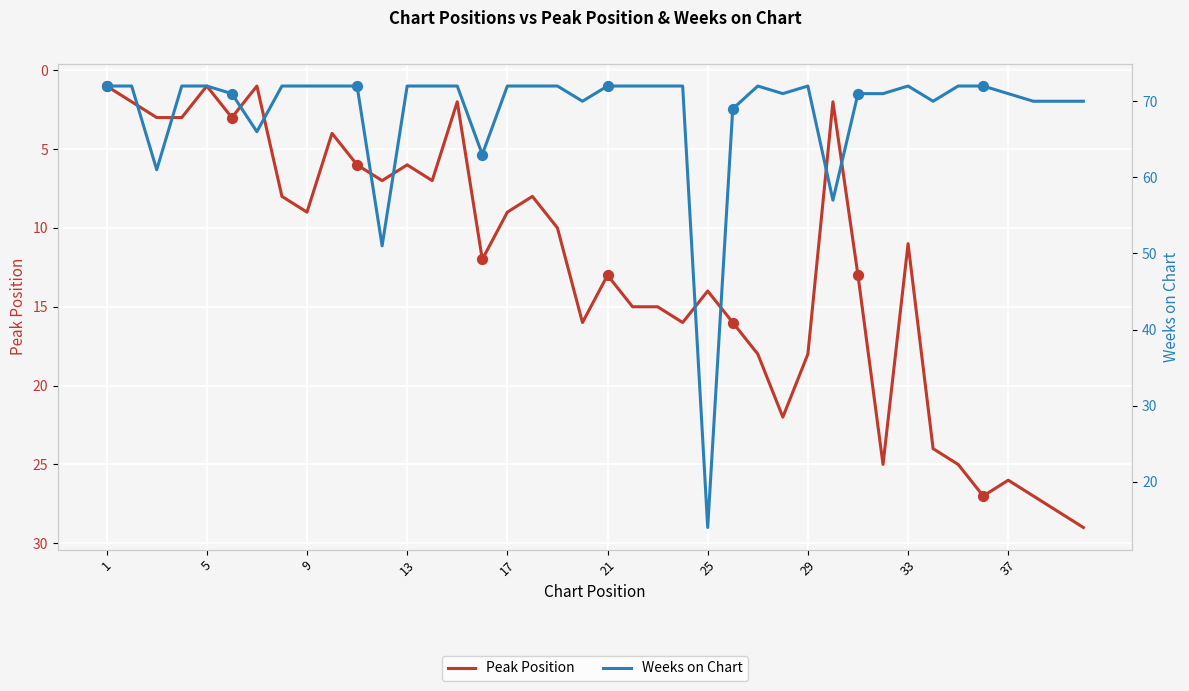

Which series has the widest spread of Y values?

Weeks on Chart